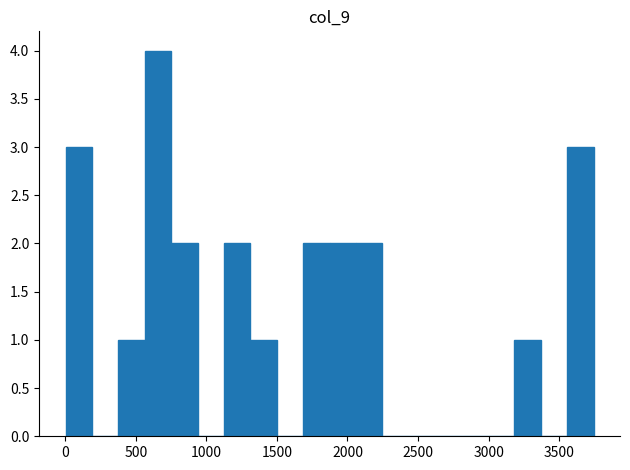

Read against the x-axis, roughly where is the centre of the tallest bar?

650